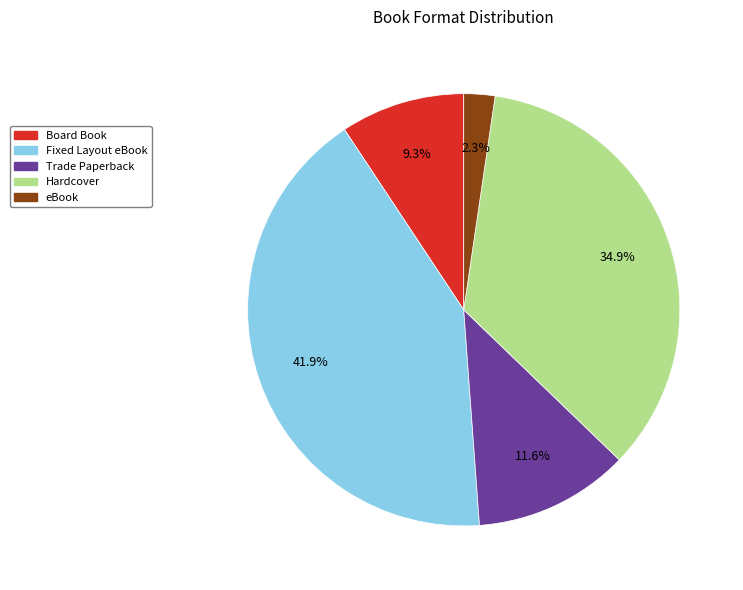

To the nearest percent, what percentage of the pie is Fixed Layout eBook?

42%